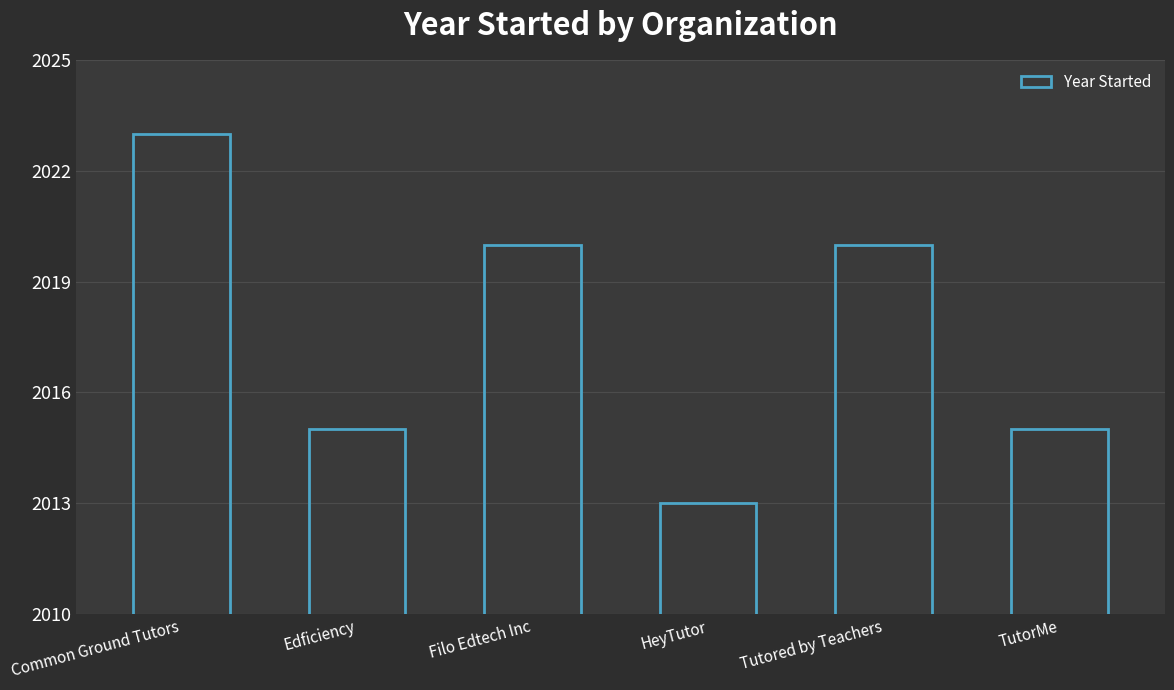

Is it true that the value at TutorMe is 2015?

True